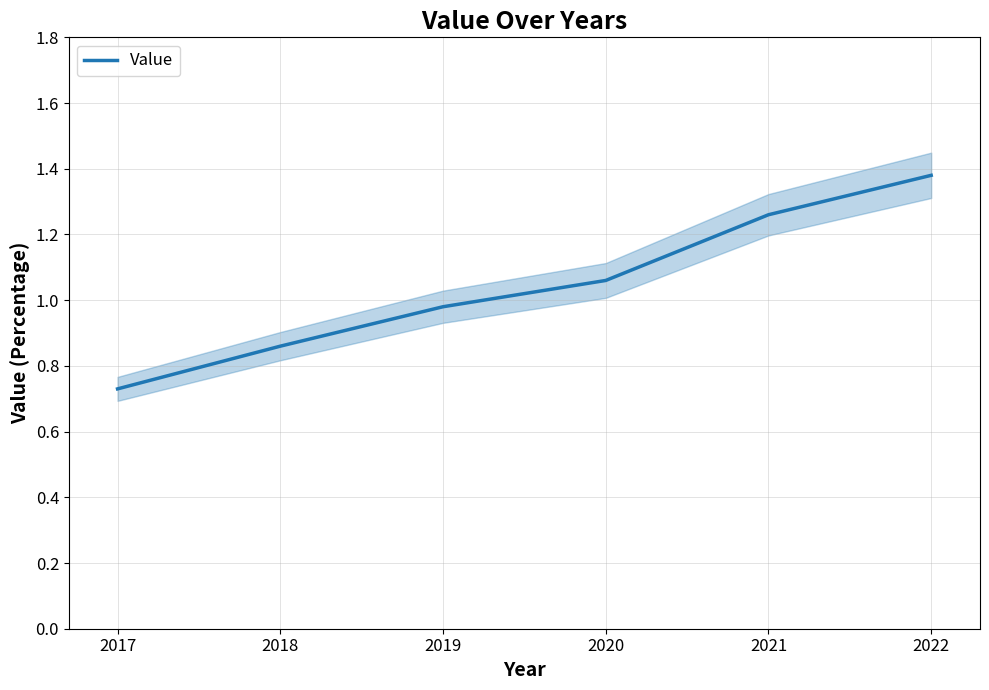

Where does the Value series first go above 1?

2020